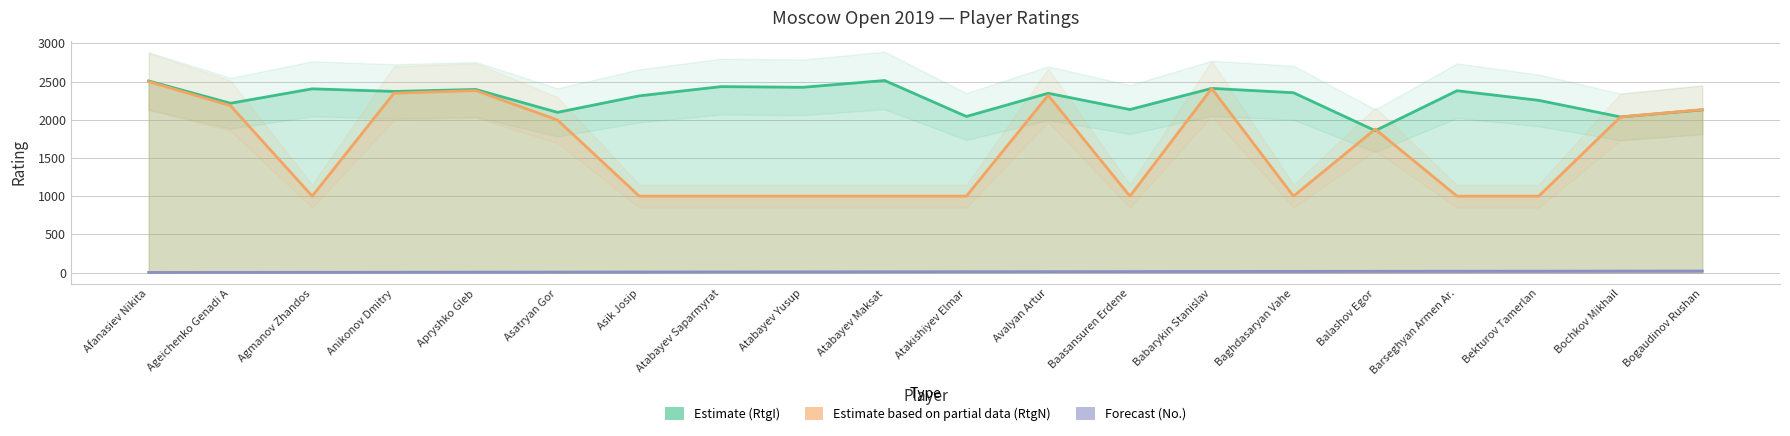

True or false: Forecast (No.) and Estimate based on partial data (RtgN) intersect in this chart.

False